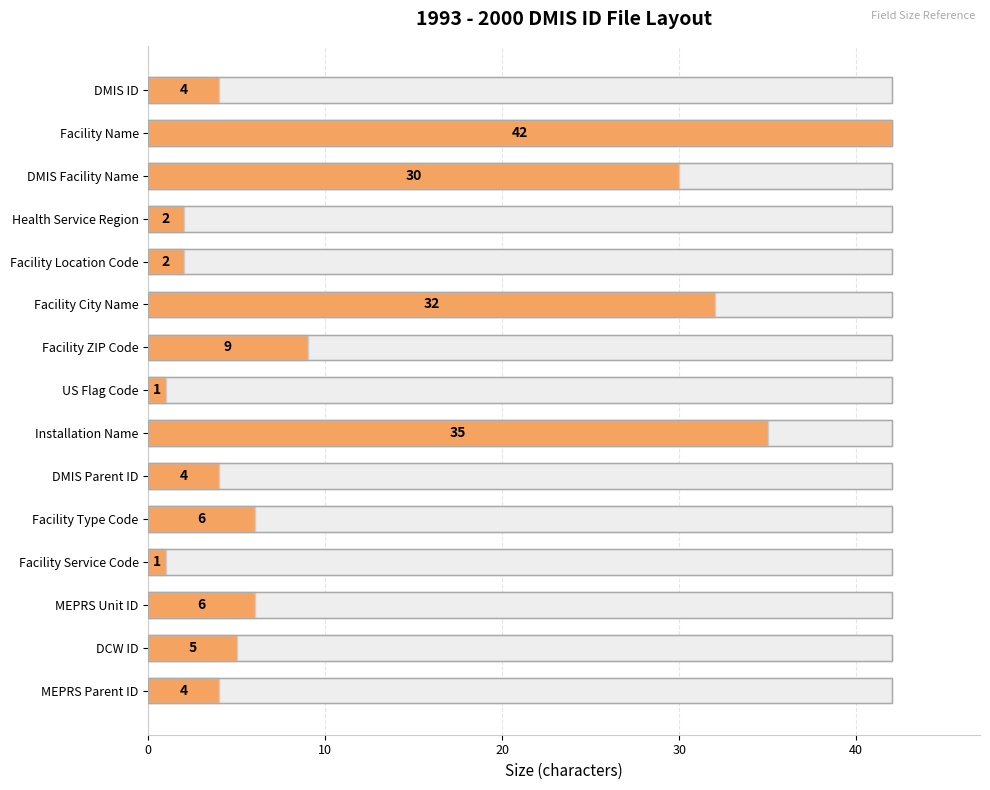

Which has a higher value, Facility Service Code or Health Service Region?

Health Service Region